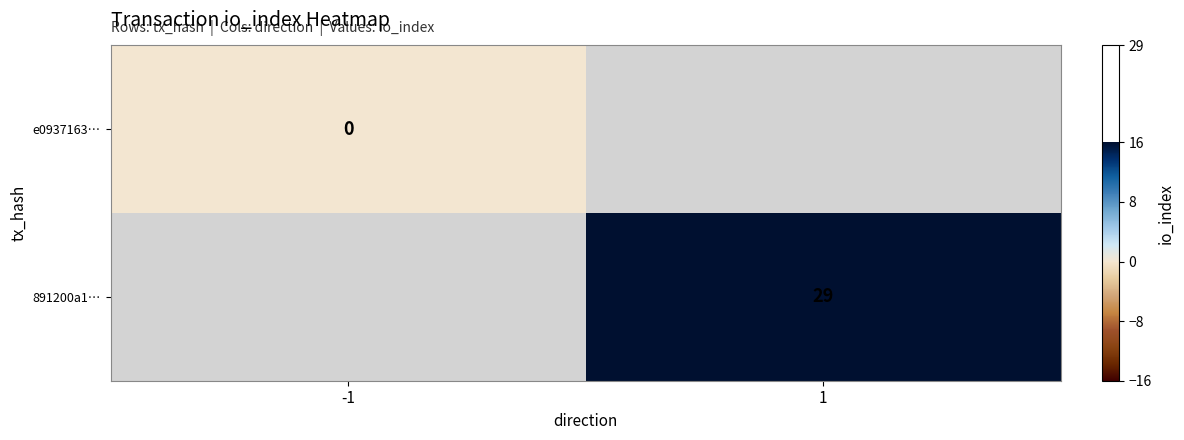

The 891200a1… series shows 6 at 1. True or false?

False